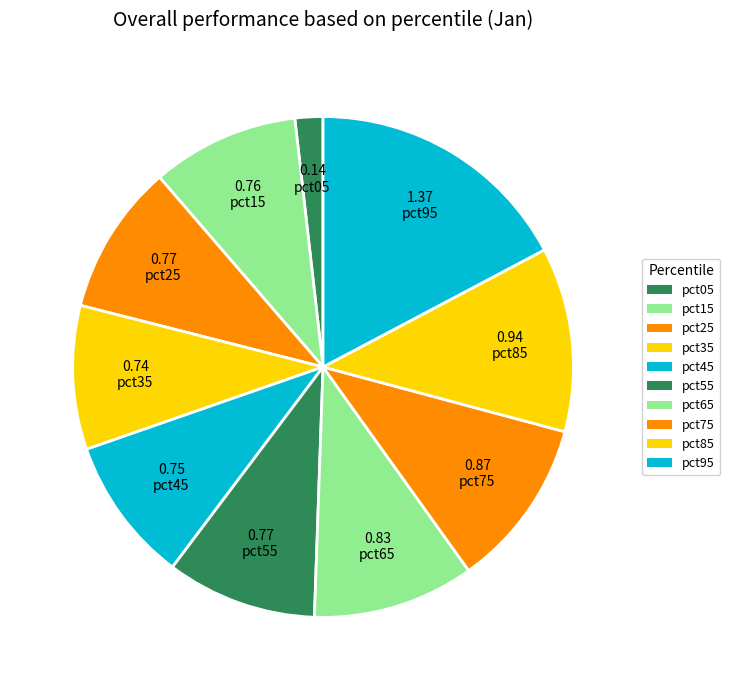

How many slices are in this pie chart?

10